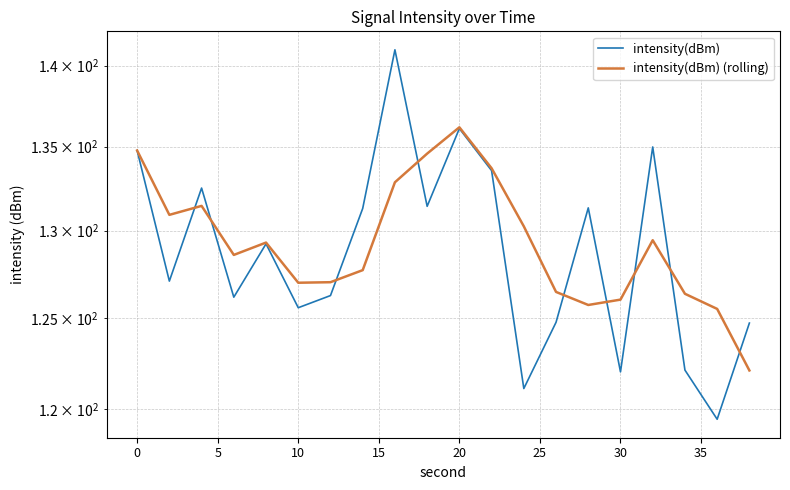

True or false: intensity(dBm) has more than 2 points higher than both neighbors.

True